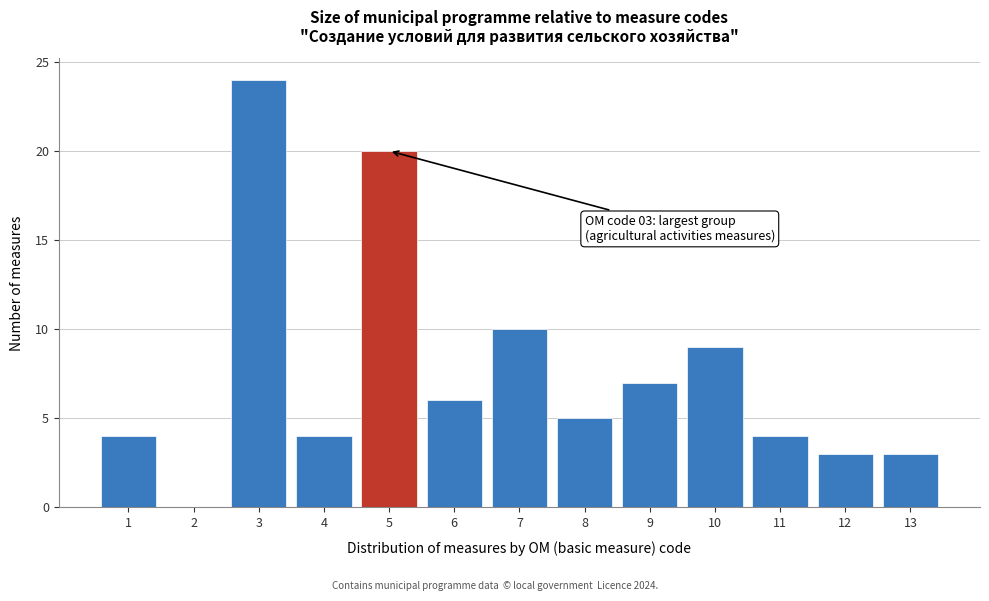

Which range on the x-axis has the tallest bar?

2.5 to 3.5